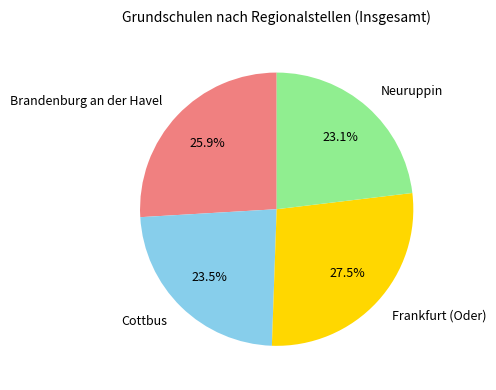

To the nearest percent, what portion does Brandenburg an der Havel represent?

26%